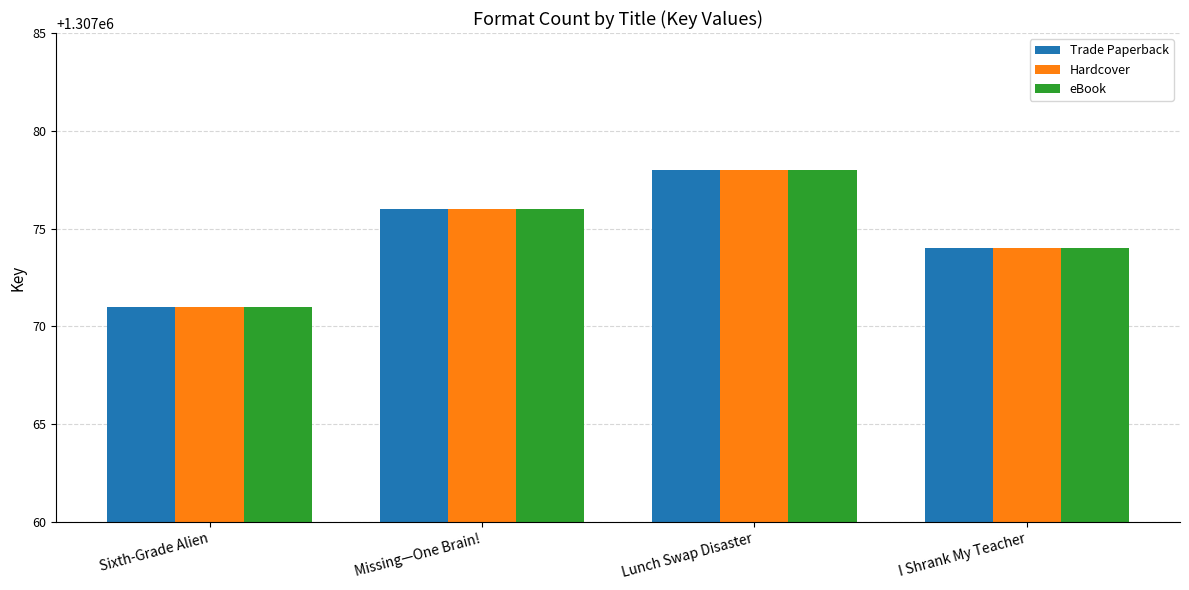

What is the value of the eBook bar at the 2nd from the left?

1307076